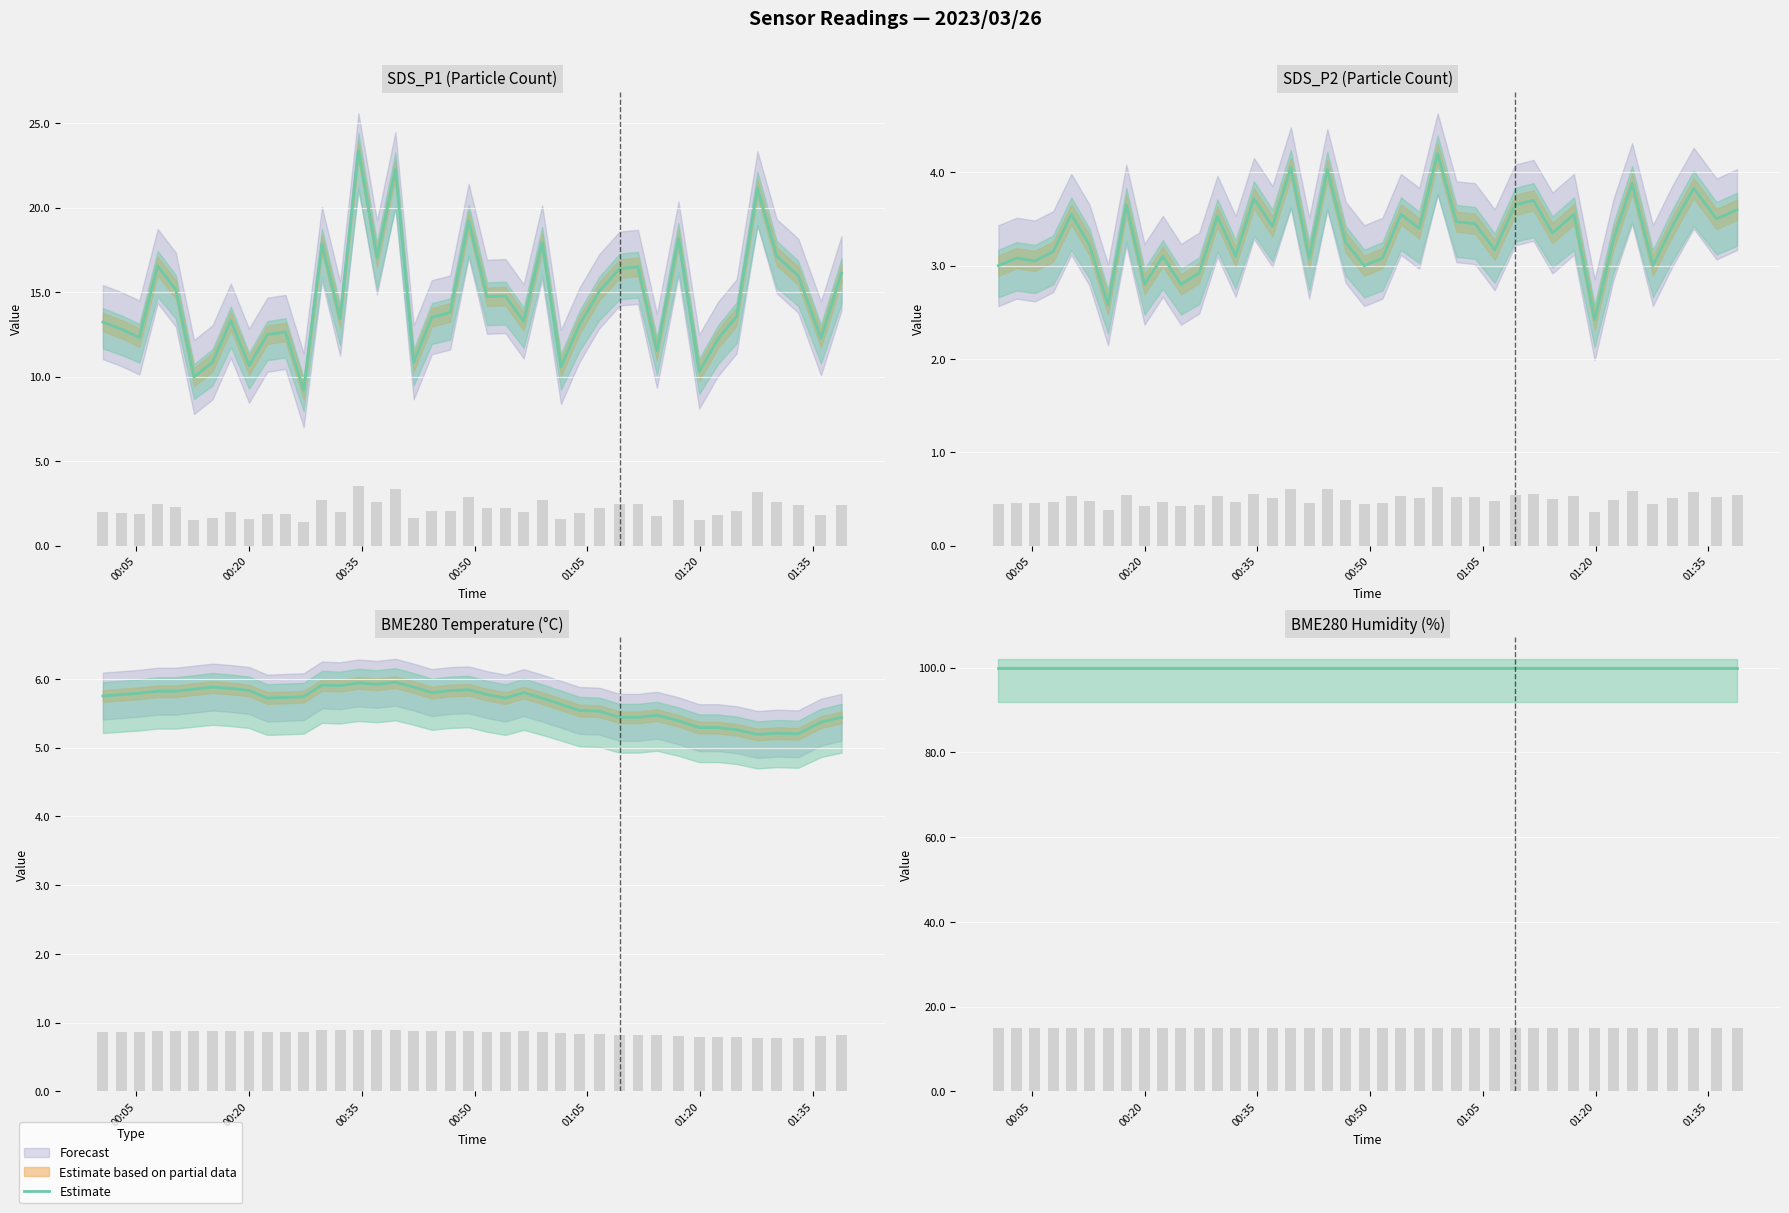

Between 2023/03/26 01:11:44 and 2023/03/26 00:20:00, which is larger?

2023/03/26 01:11:44